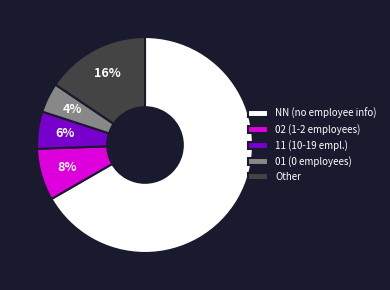

What is the majority slice?

NN (no employee info)